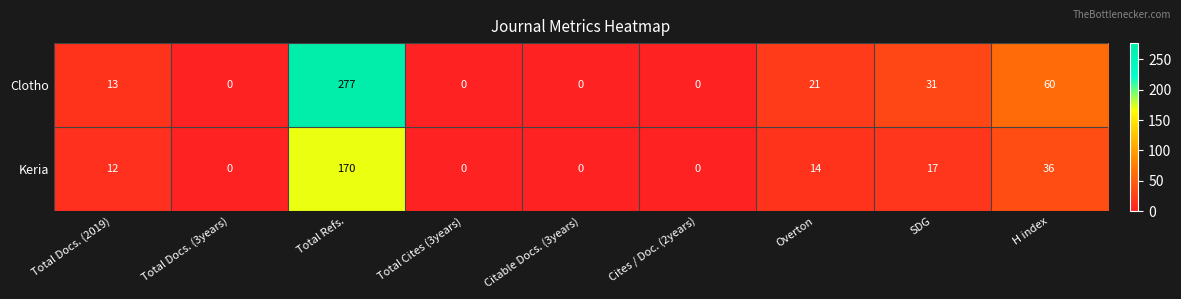

What is the average value of the Clotho series?

45